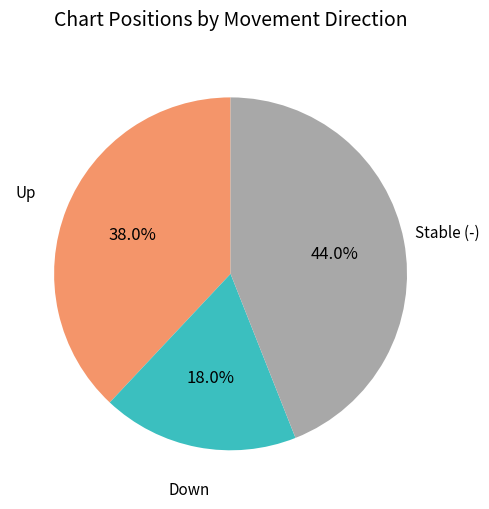

Does any single category account for the majority?

No